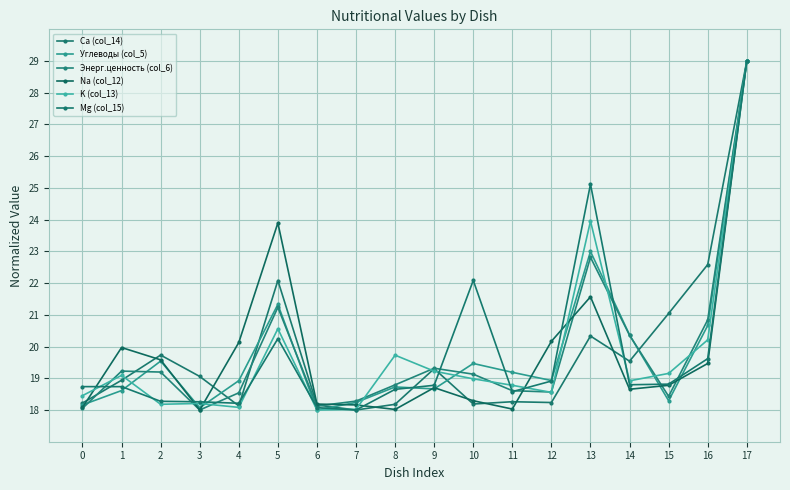

What is the difference between the maximum and second lowest values in the Na (col_12) series?

11.0